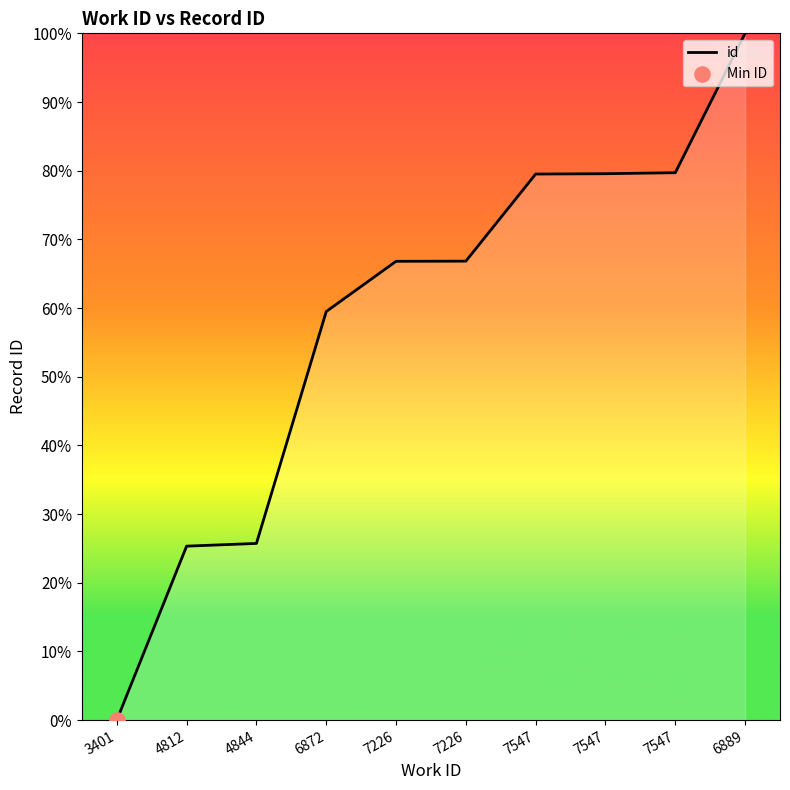

Between 7547 and 7226, which is larger?

7547